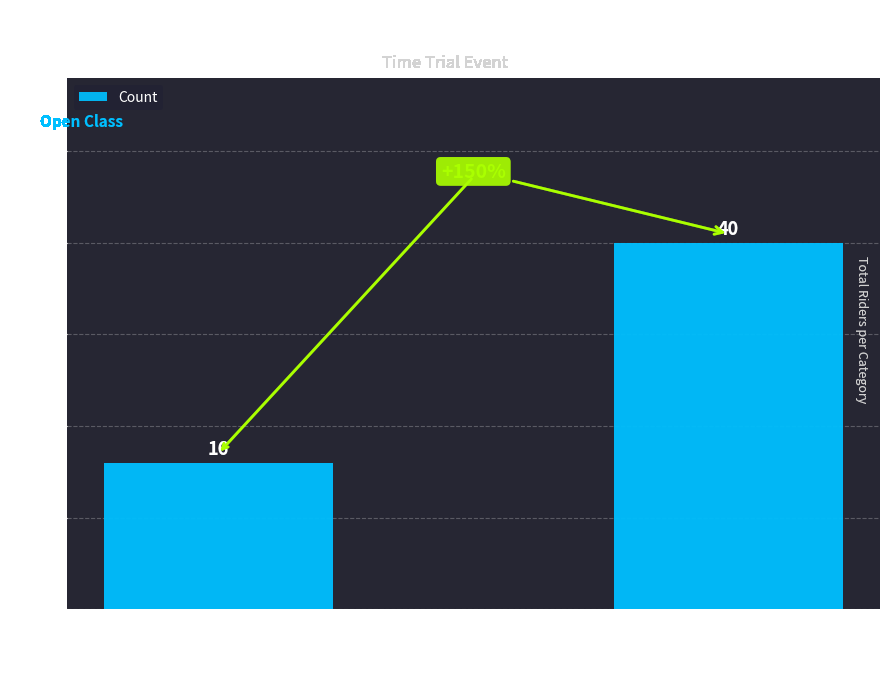

What position from the left is Senior?

1